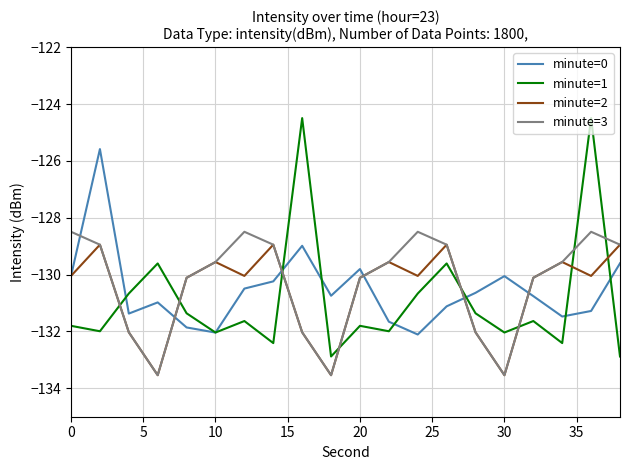

Which series ends up on top after the final intersection of minute=2 and minute=1?

minute=2